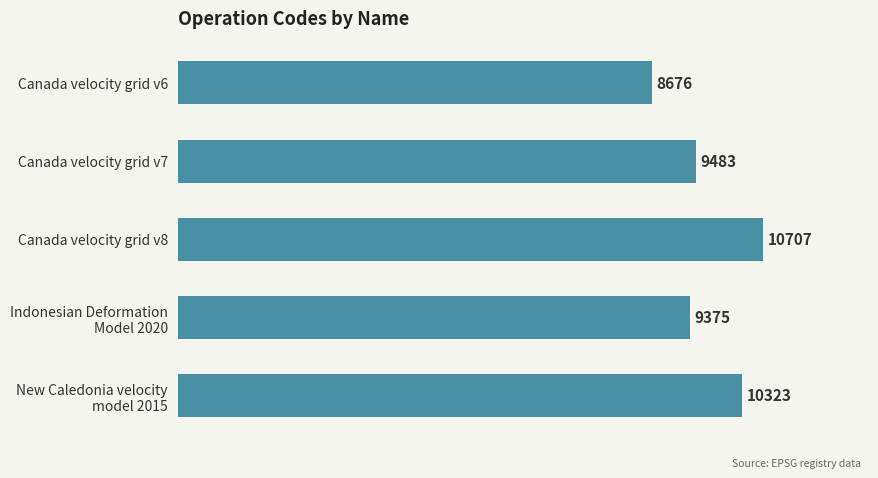

What is the change in value from Canada velocity grid v7 to Canada velocity grid v8?

+1224